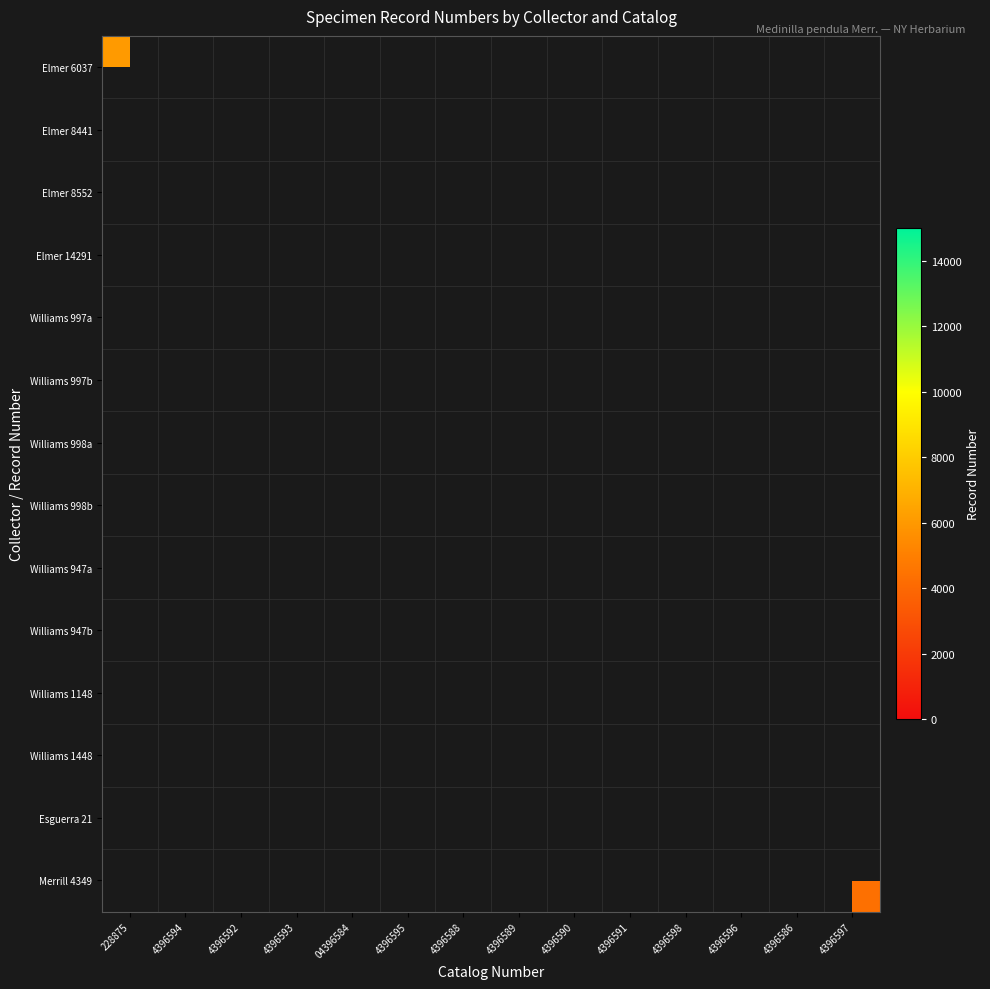

Which label corresponds to the largest value in the chart?

4396593